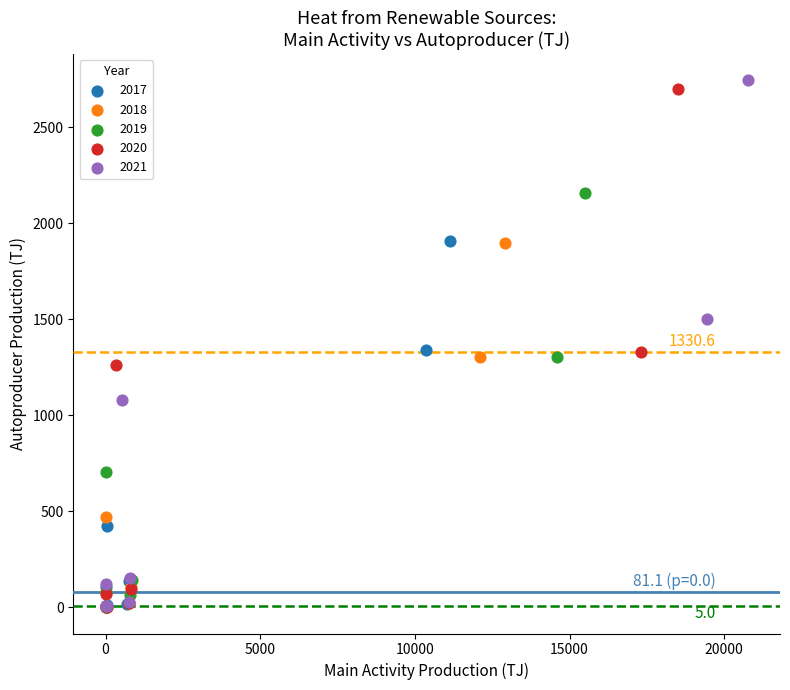

Which series has the largest Y range (max minus min)?

2021